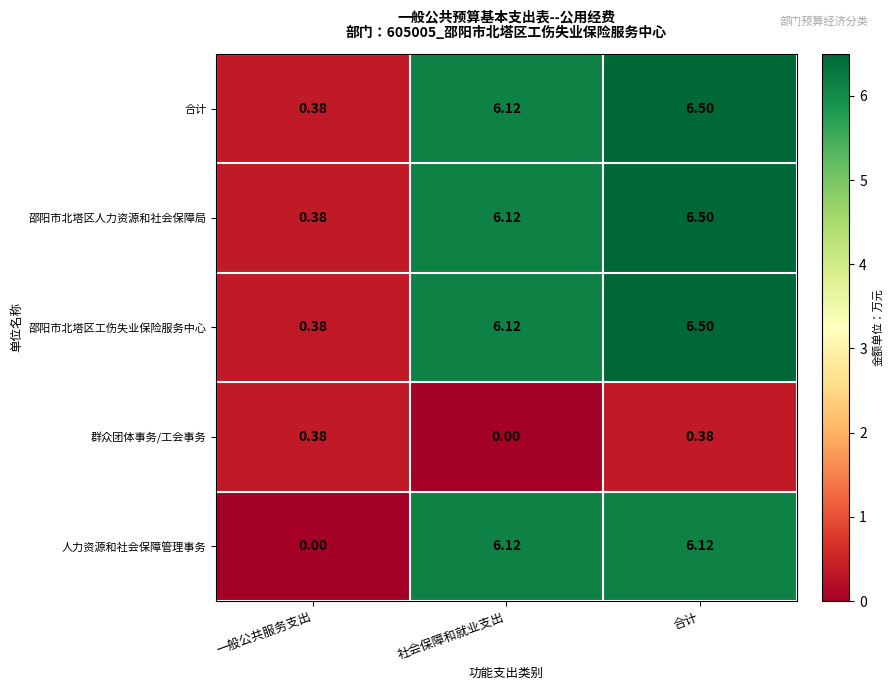

At which label does 合计 first exceed 6?

社会保障和就业支出